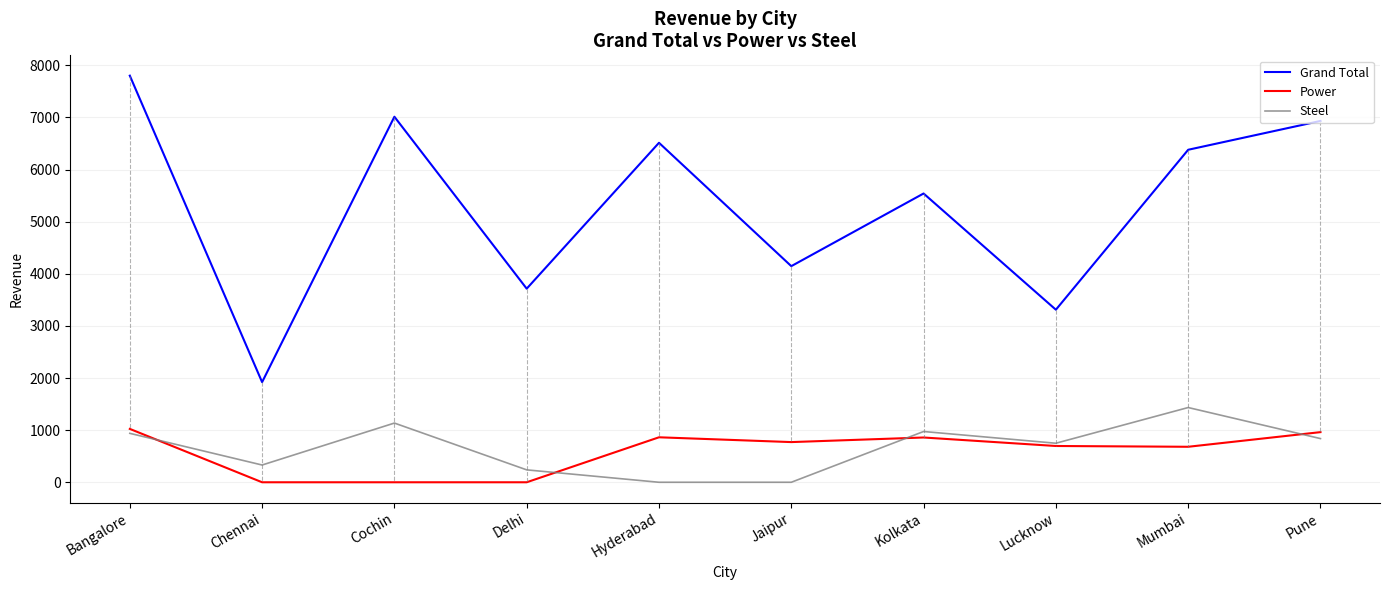

Which series has the widest spread of values?

Grand Total